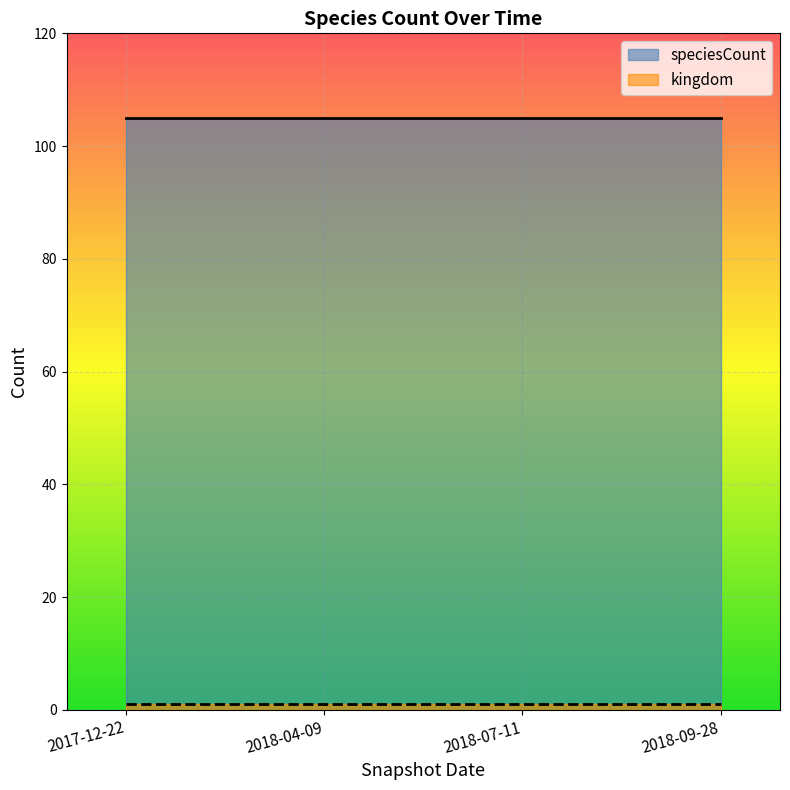

Rank the series by their maximum value, from highest to lowest.

speciesCount, kingdom